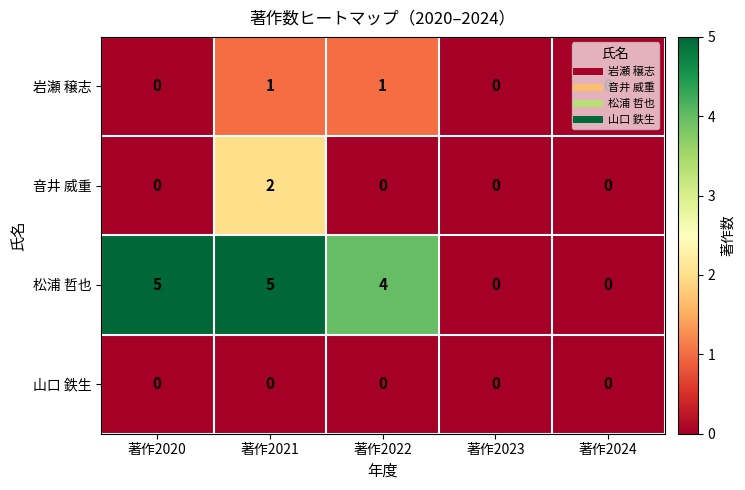

Where does the 松浦 哲也 series first go above 4?

著作2020